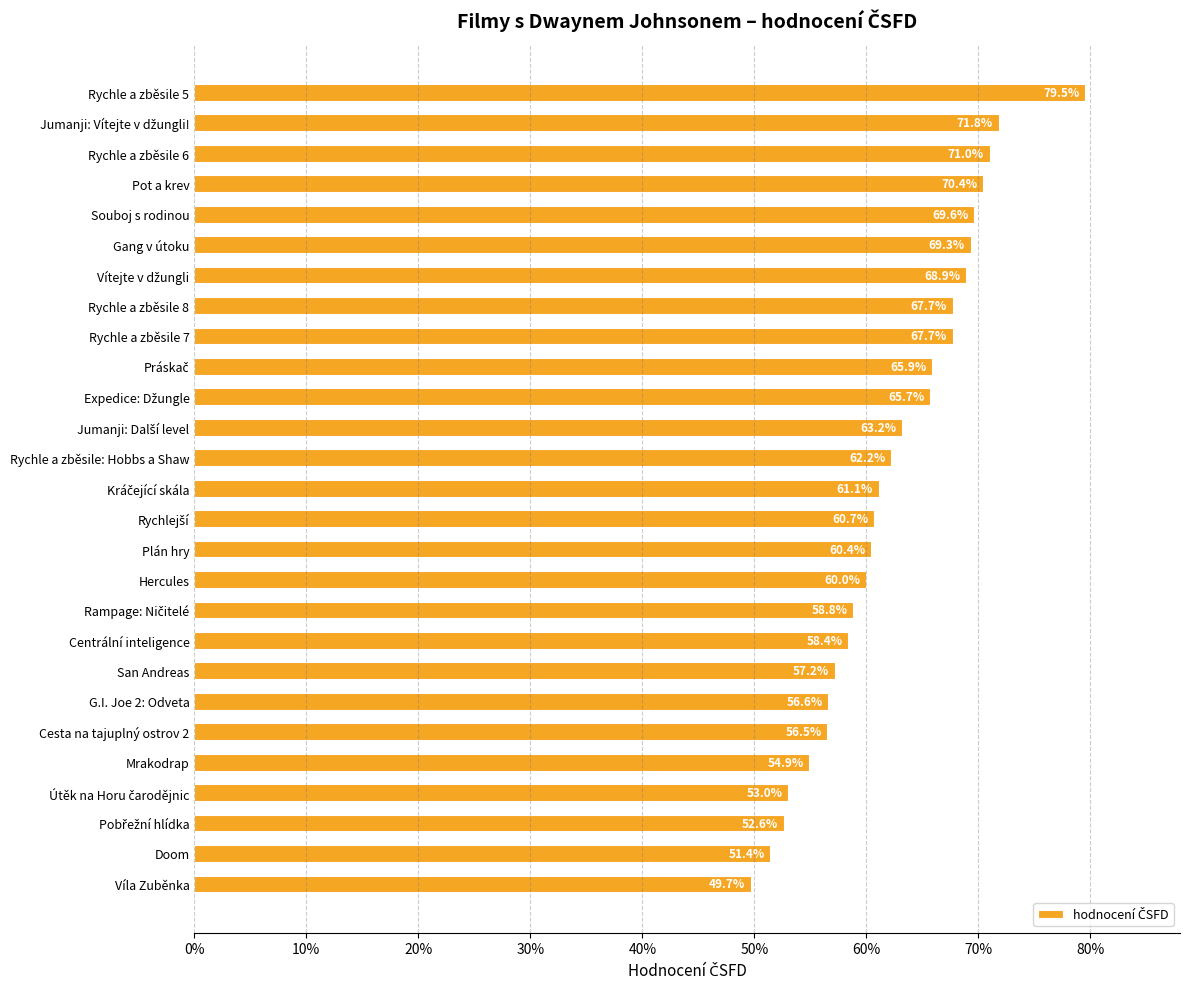

What is the sum of all values?

16.8